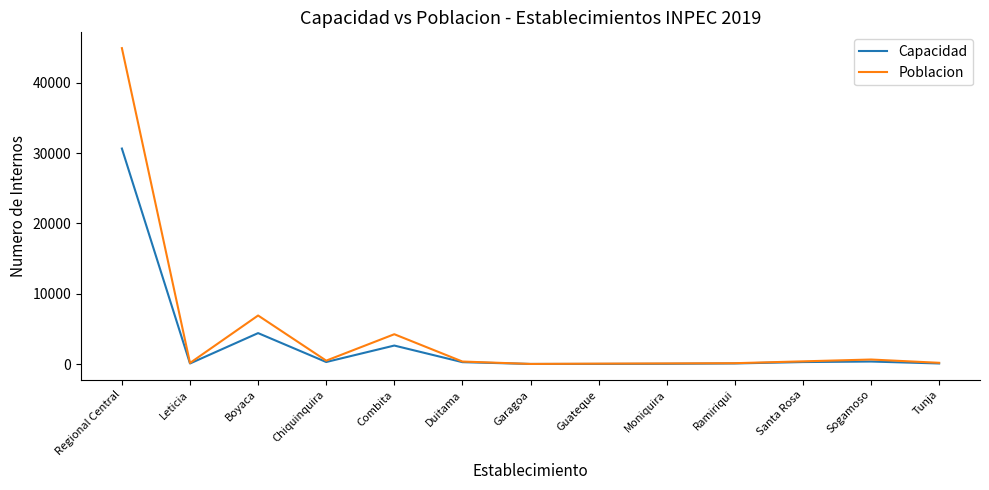

Which series has the widest spread of values?

Poblacion